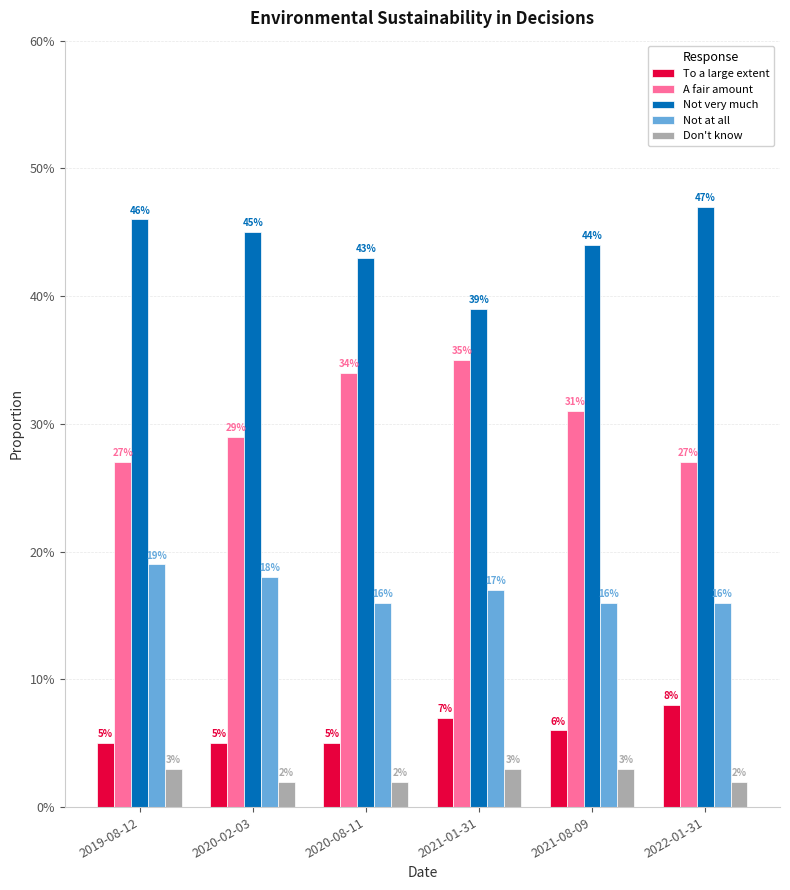

What is the sum of the To a large extent values at 2021-08-09 and 2021-01-31?

0.1